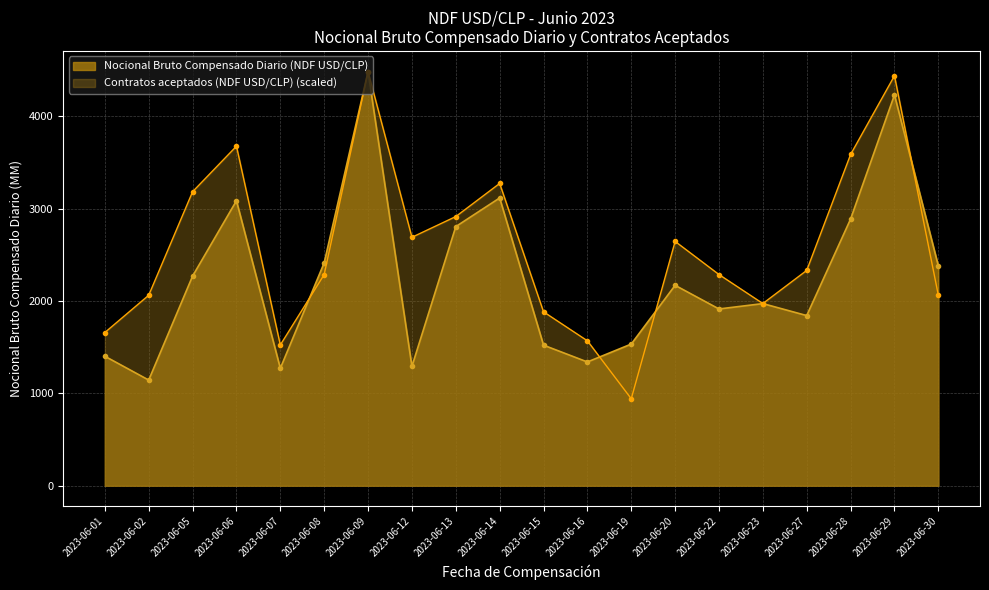

Rank the series by their average value, from lowest to highest.

Nocional Bruto Compensado Diario (NDF USD/CLP), Contratos aceptados (NDF USD/CLP) (scaled)